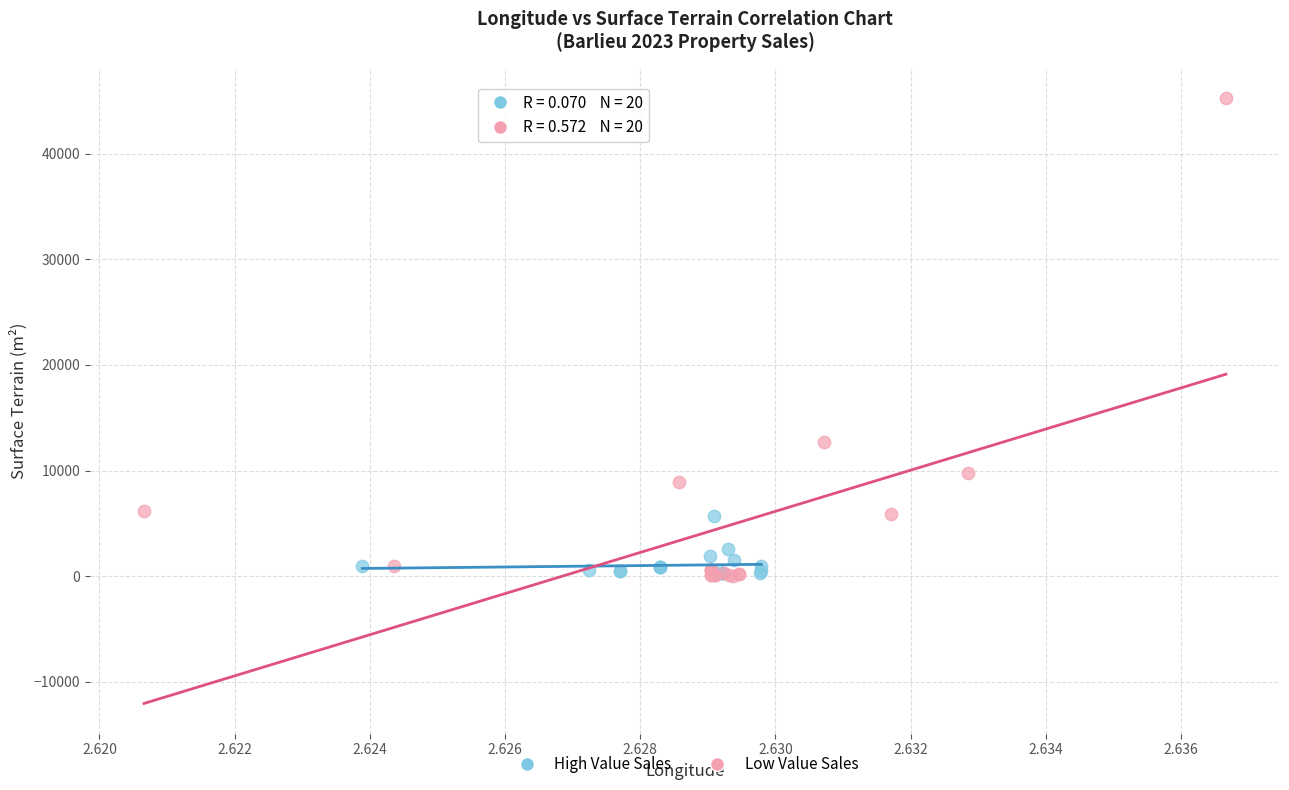

Which series has the largest Y range (max minus min)?

Low Value Sales